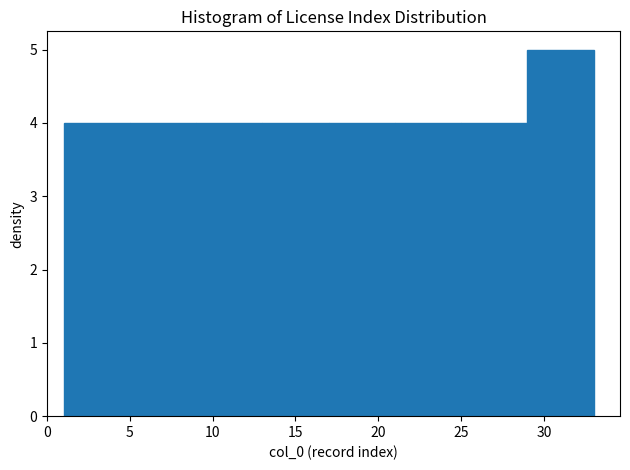

Reading left to right, list every bar in this chart as the range it spans on the x-axis followed by its height. The values are not printed on the chart, so give them approximately, as read against the axis.

1 to 5: 4
5 to 9: 4
9 to 13: 4
13 to 17: 4
17 to 21: 4
21 to 25: 4
25 to 29: 4
29 to 33: 5